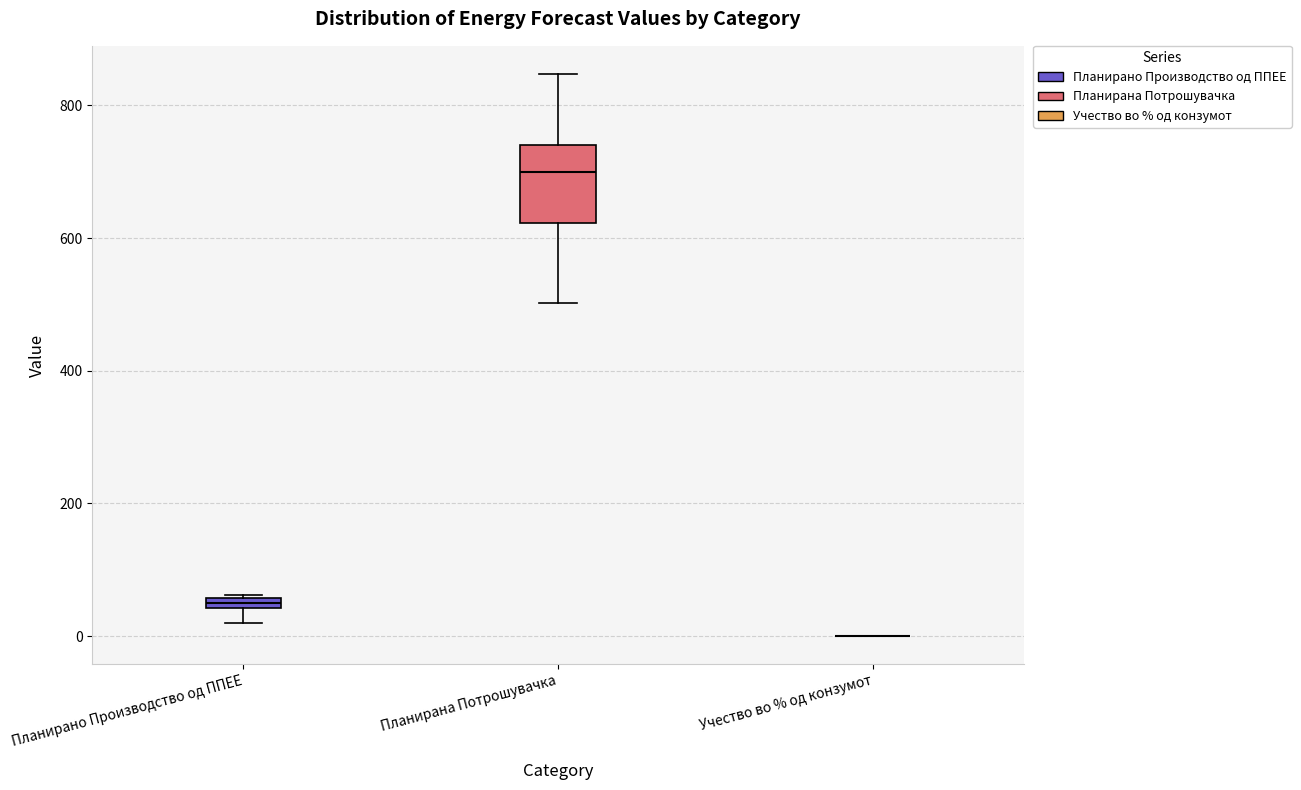

Comparing the boxes themselves (not the whiskers), which one is the tallest?

Планирана Потрошувачка